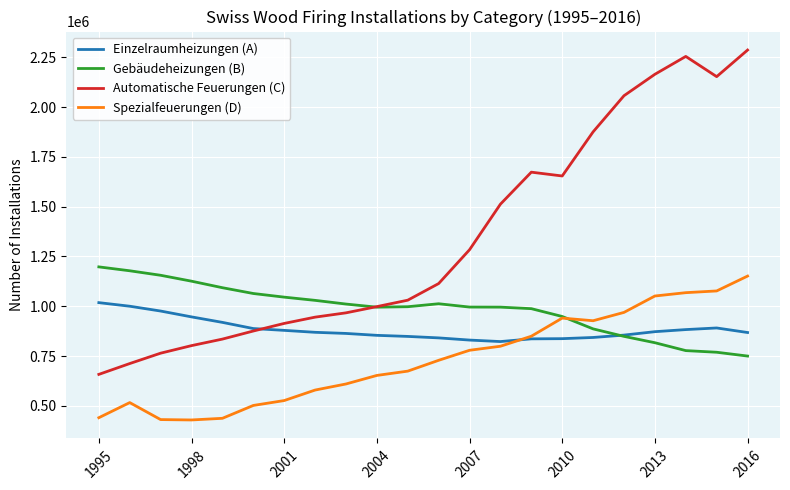

List the series in order of their overall mean, highest first.

Automatische Feuerungen (C), Gebäudeheizungen (B), Einzelraumheizungen (A), Spezialfeuerungen (D)